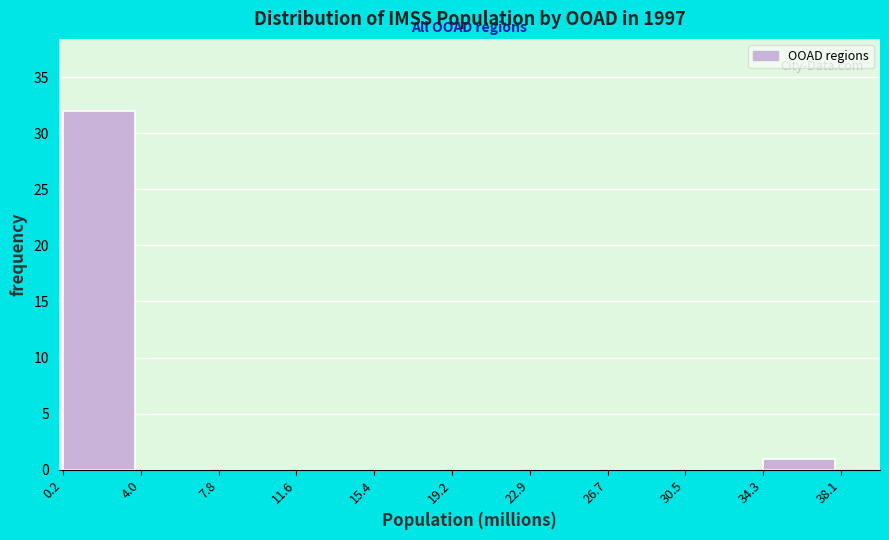

Reading left to right, list every bar in this chart as the range it spans on the x-axis followed by its height. The values are not printed on the chart, so give them approximately, as read against the axis.

0.2 to 4.0: 32
4.0 to 7.8: 0
7.8 to 11.6: 0
11.6 to 15.4: 0
15.4 to 19.2: 0
19.2 to 22.9: 0
22.9 to 26.7: 0
26.7 to 30.5: 0
30.5 to 34.3: 0
34.3 to 38.1: 1